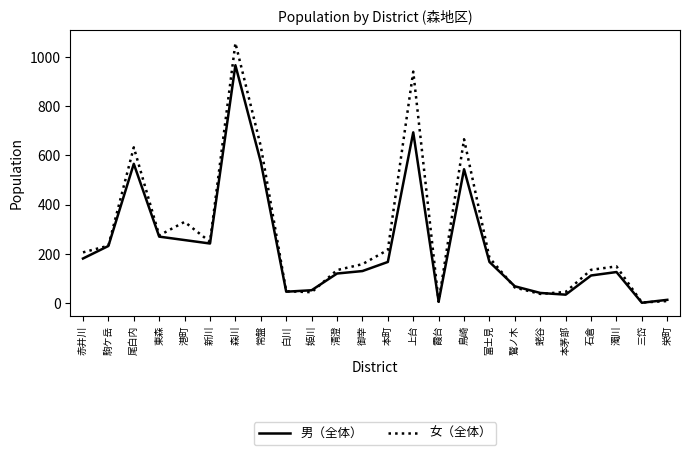

What is the spread (max minus min) of values at 清澄?

14